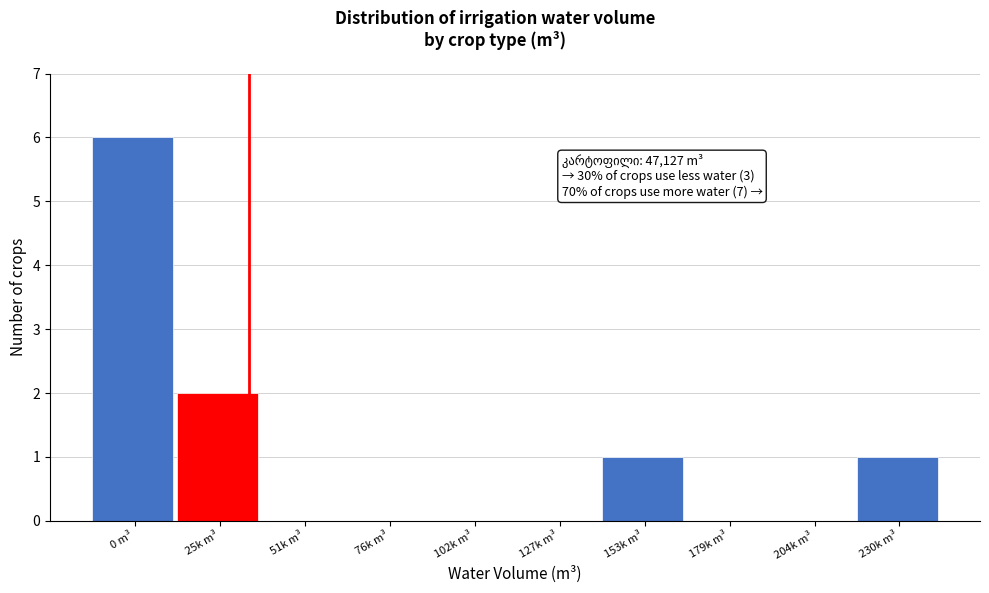

Reading left to right, extract all data points from this chart.

0 m³=6	25k m³=2	51k m³=0	76k m³=0	102k m³=0	127k m³=0	153k m³=1	179k m³=0	204k m³=0	230k m³=1